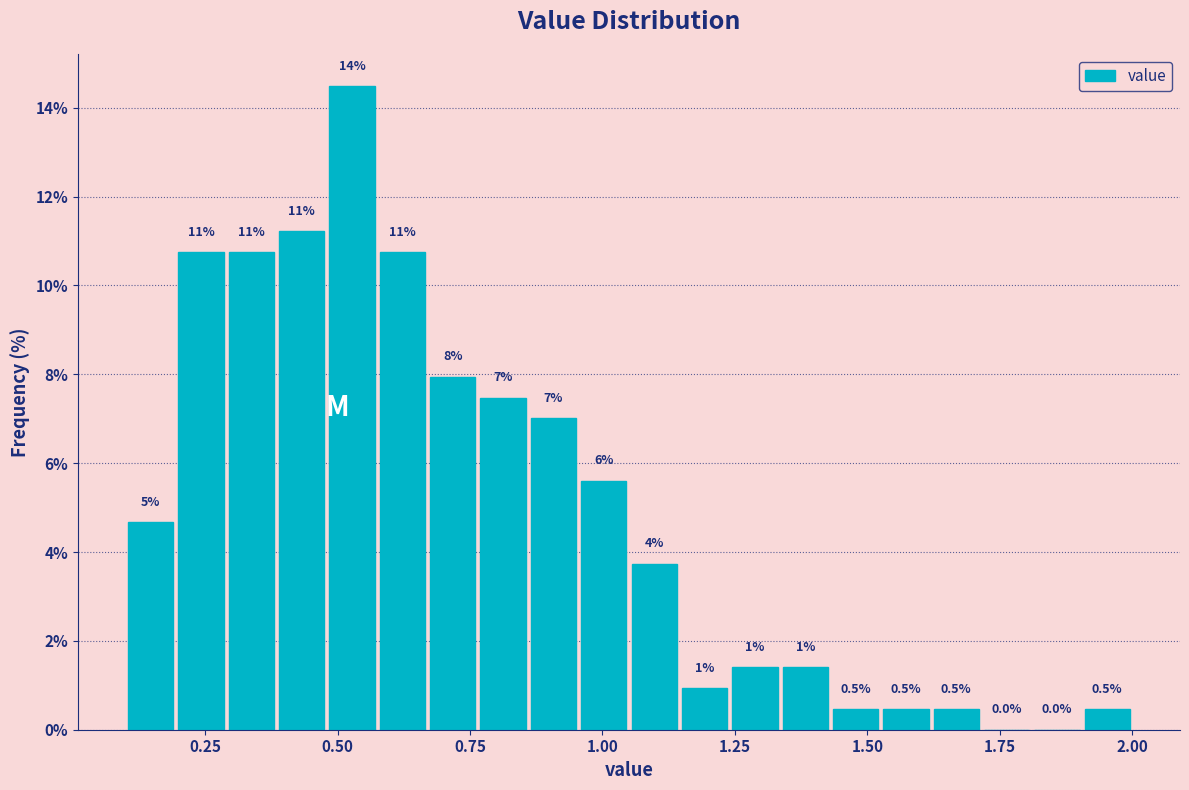

Around what value on the x-axis is the tallest bar? Give the approximate position of its centre, as read against the axis.

0.55